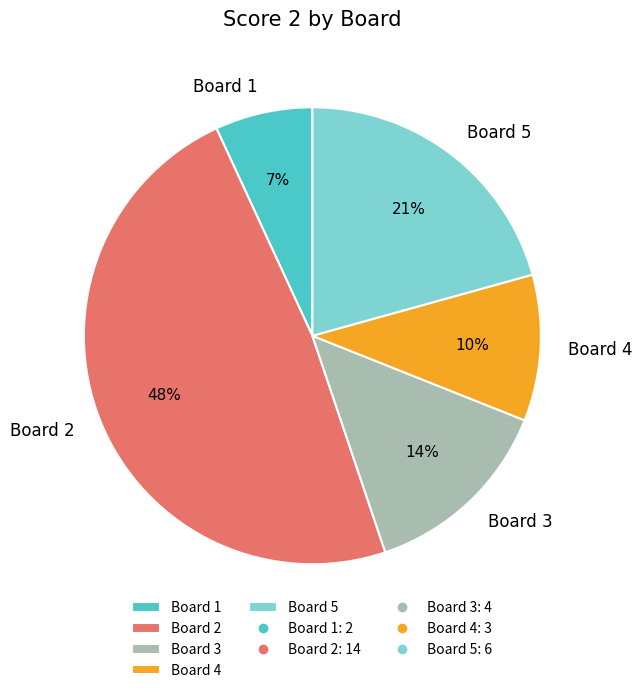

Is there any slice that represents more than half of the pie?

No